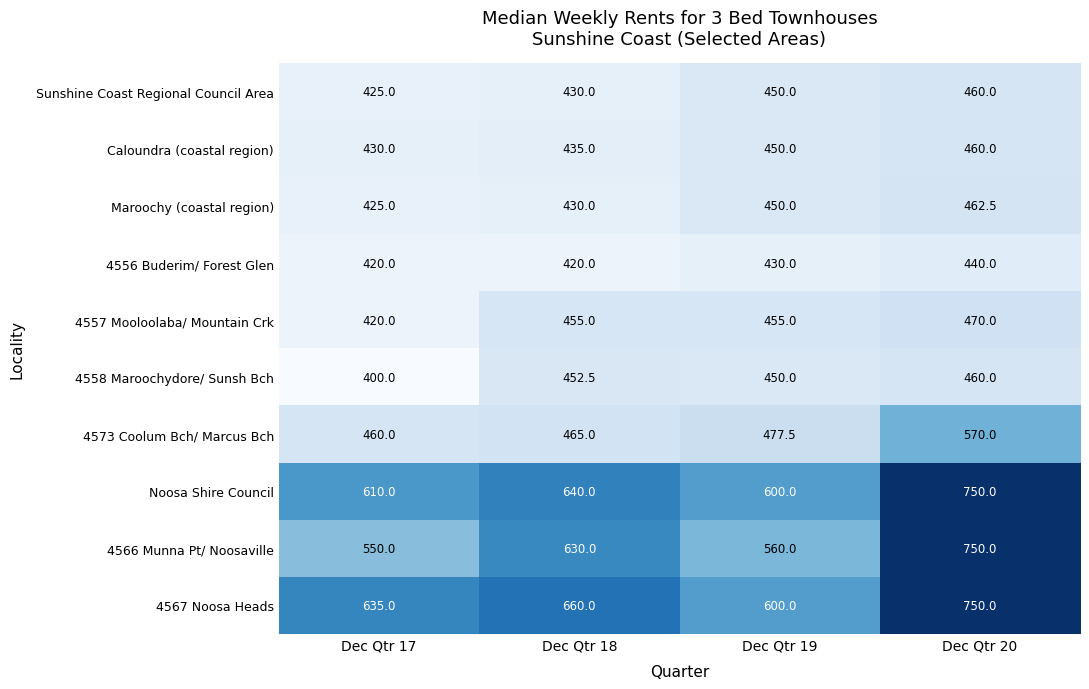

What is the sum of the Maroochy (coastal region) values at Dec Qtr 19 and Dec Qtr 18?

880.0